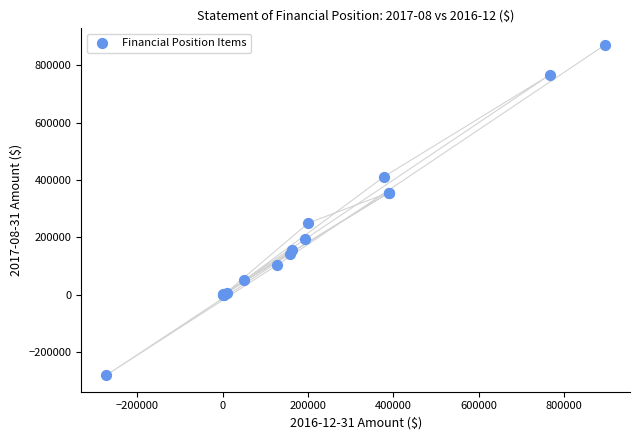

What Y value in the scatter plot is closest to 295052?

249807.5